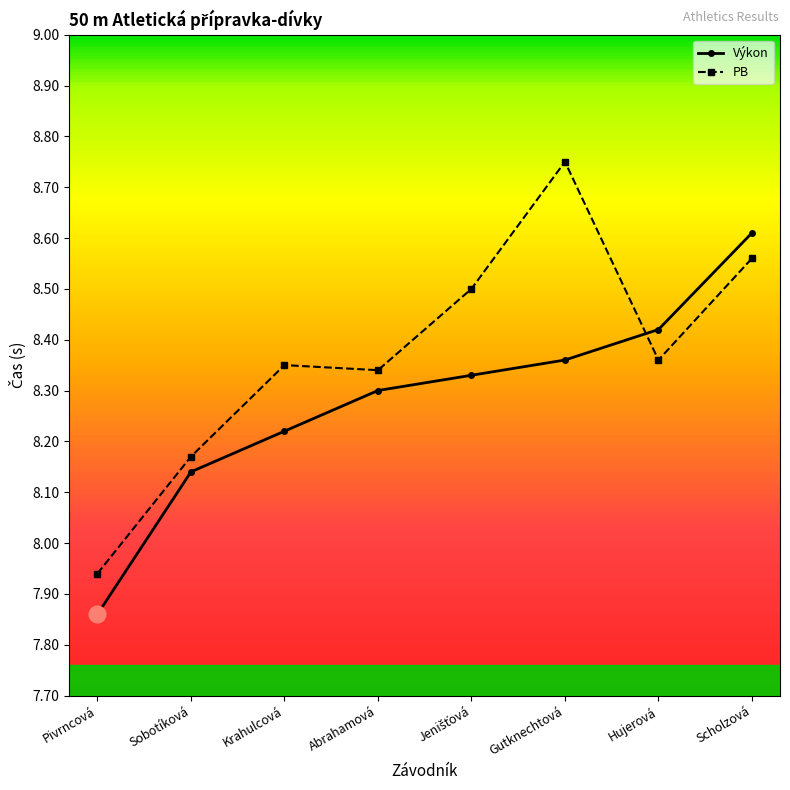

Is the value of PB at Abrahamová greater than the value of Výkon at Gutknechtová?

No